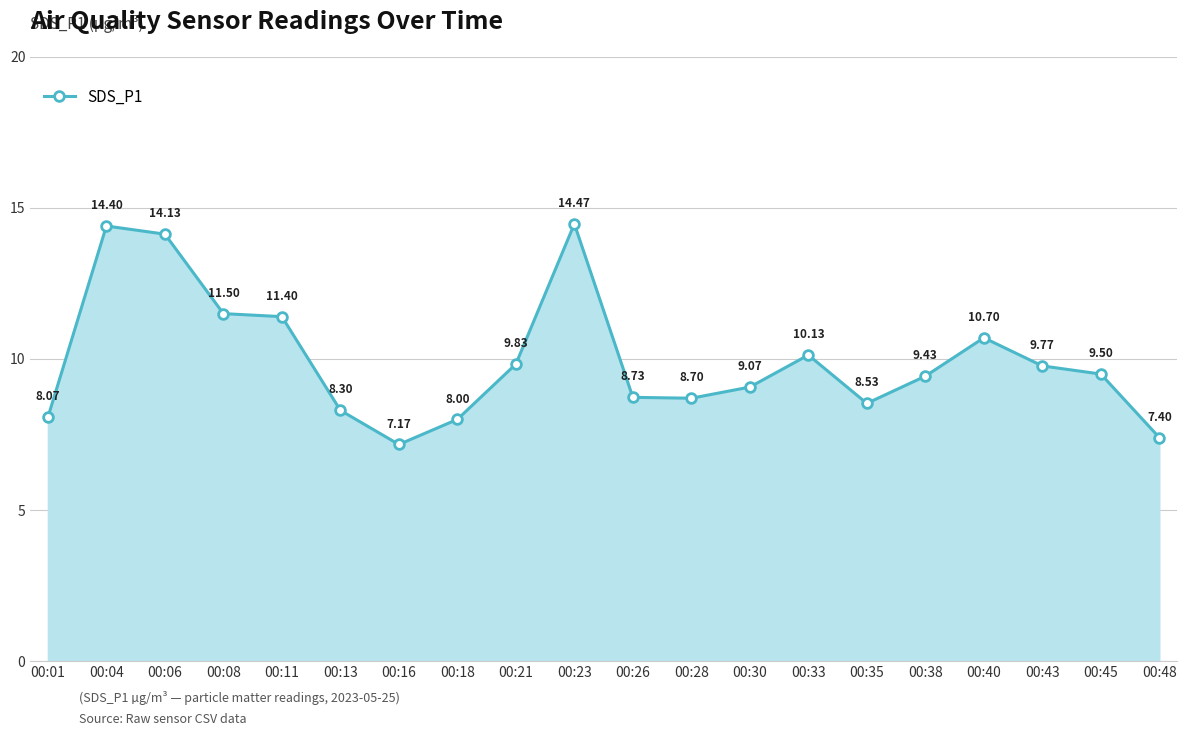

Rank the categories by value from highest to lowest.

00:23, 00:04, 00:06, 00:08, 00:11, 00:40, 00:33, 00:21, 00:43, 00:45, 00:38, 00:30, 00:26, 00:28, 00:35, 00:13, 00:01, 00:18, 00:48, 00:16